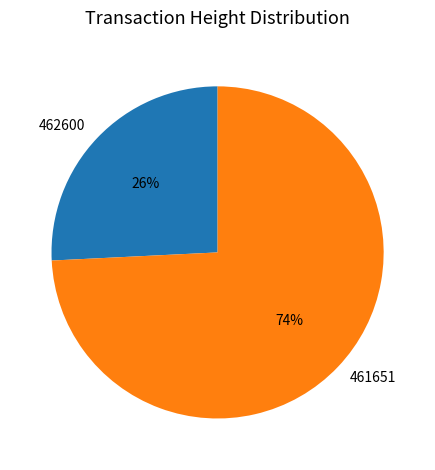

Does any single category account for the majority?

Yes